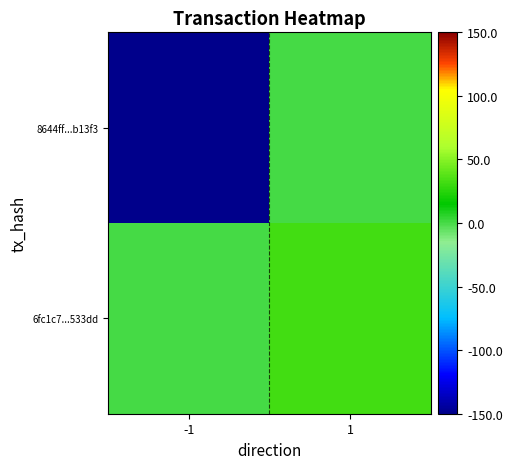

Between 1 and -1, which is larger?

1